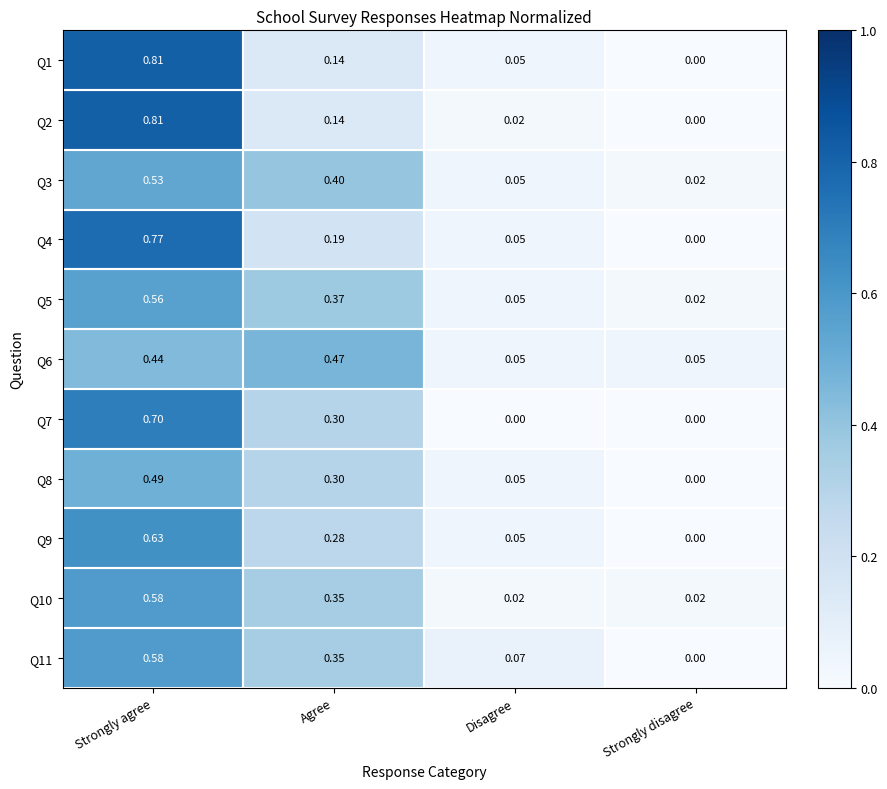

Count the number of data series in this chart.

11